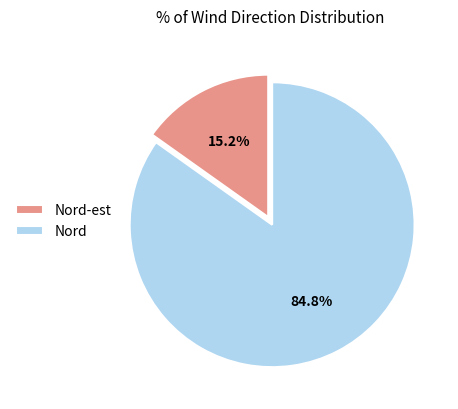

To the nearest percent, what portion does Nord represent?

85%